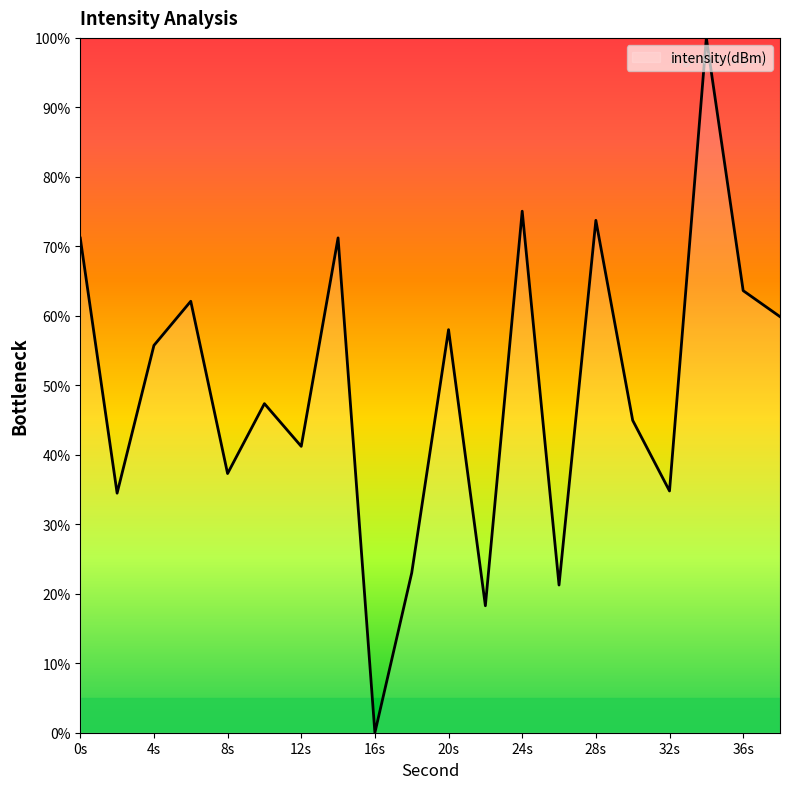

What is the maximum value shown in the chart?

100.0